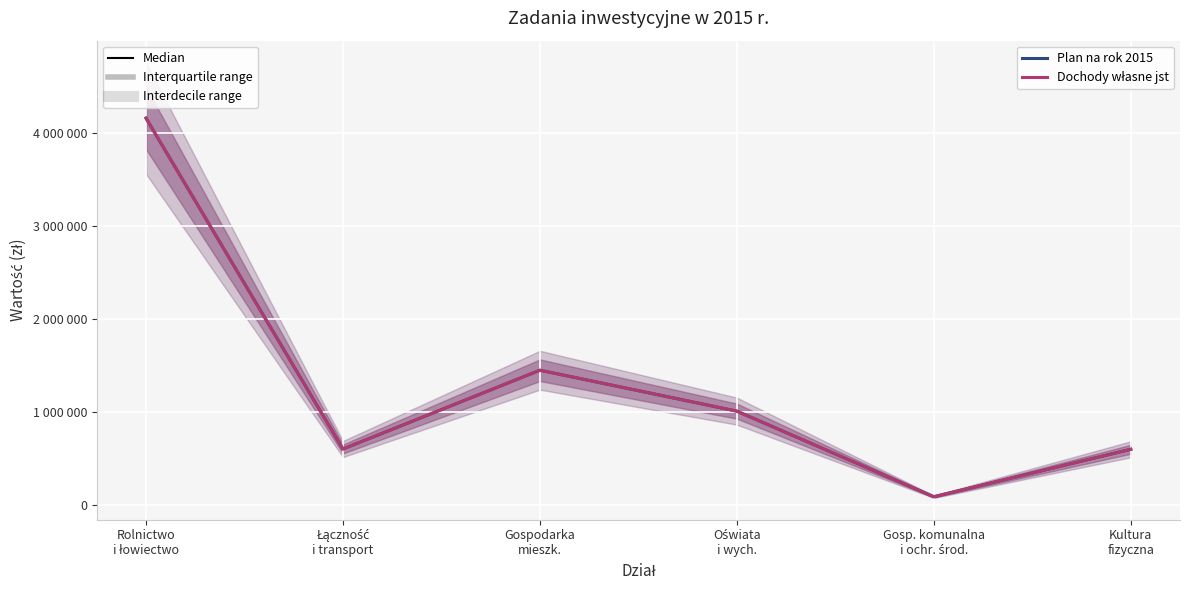

Rank the series at Kultura
fizyczna from highest to lowest value.

Plan na rok 2015, Dochody własne jst